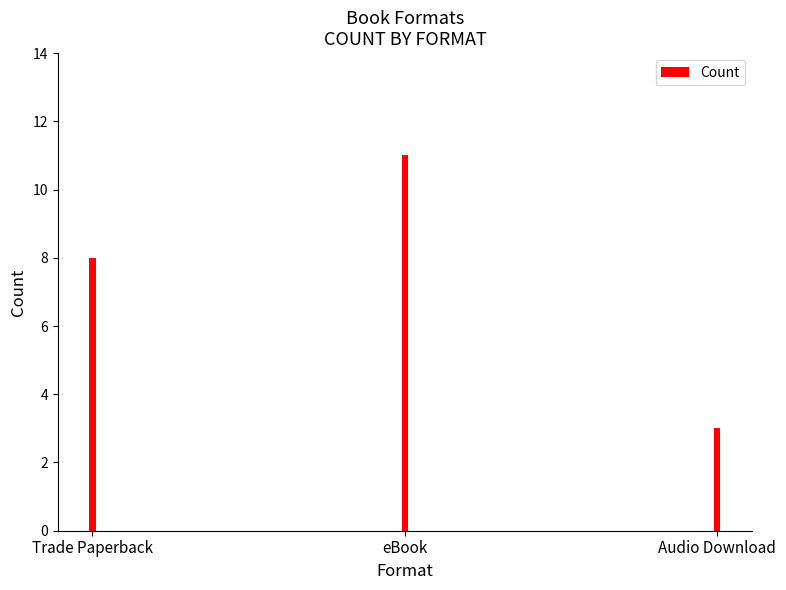

What is the ratio of the value at Trade Paperback to the value at Audio Download?

2.7